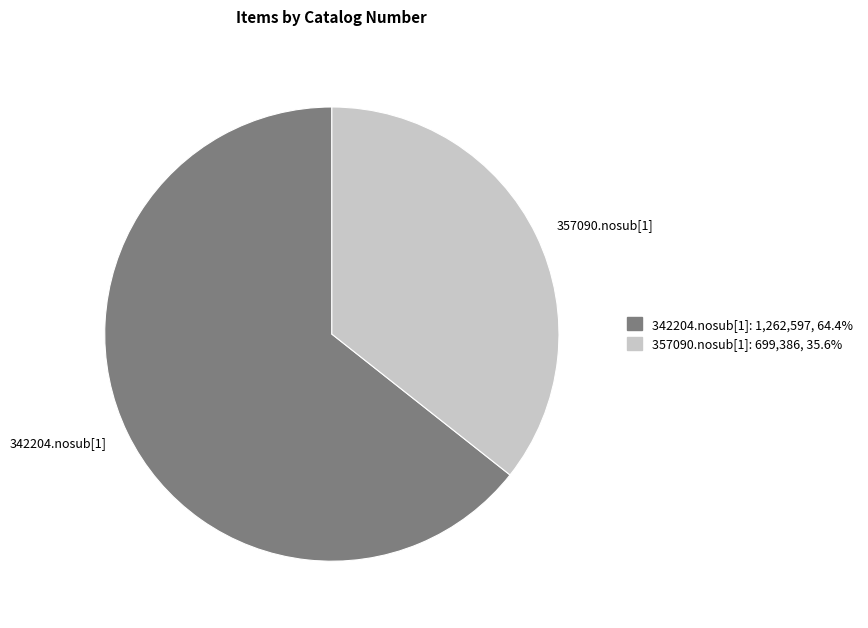

Is the sum of 342204.nosub[1] and 357090.nosub[1] greater than half?

Yes